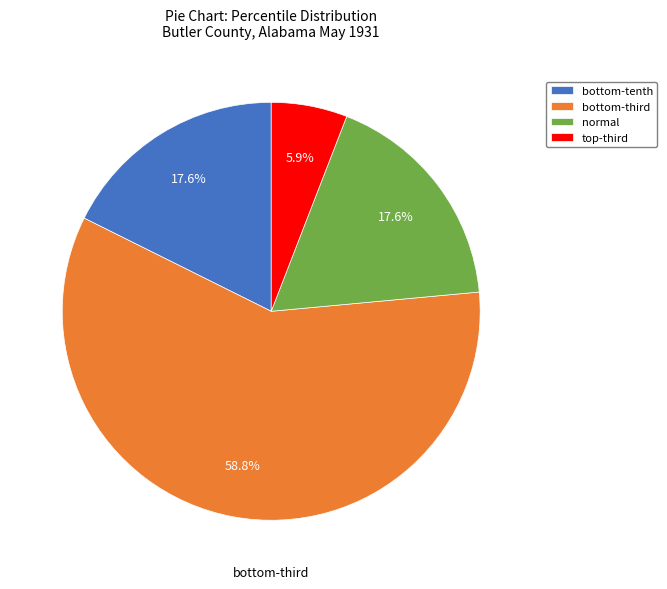

Which category accounts for the majority?

bottom-third